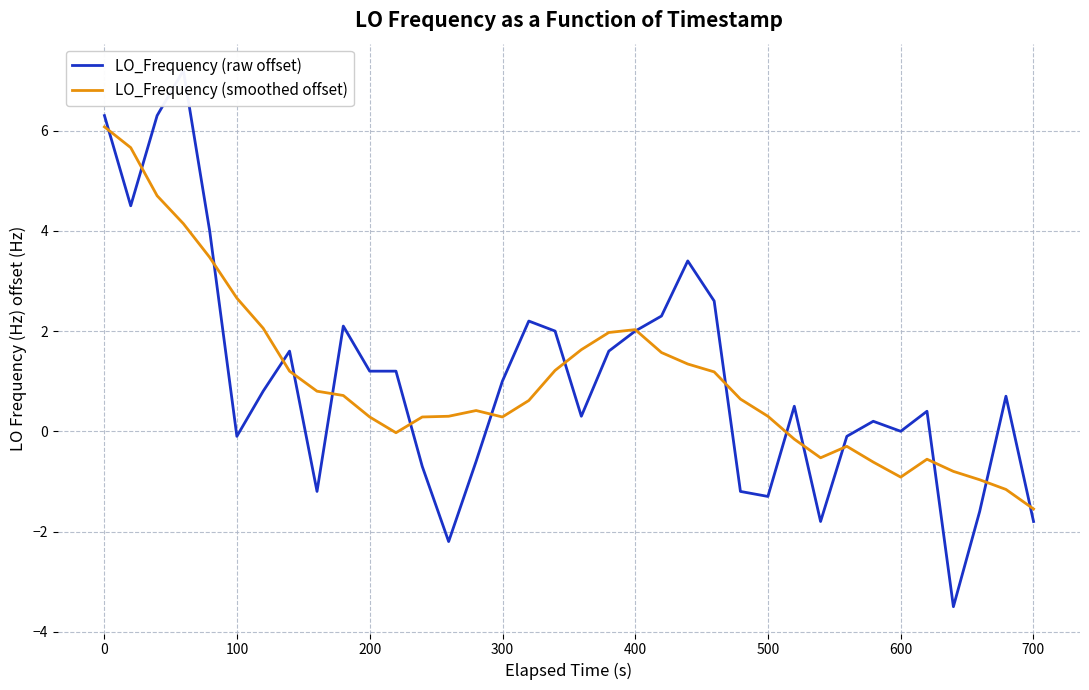

How many data points in LO_Frequency (raw offset) are above 0?

23